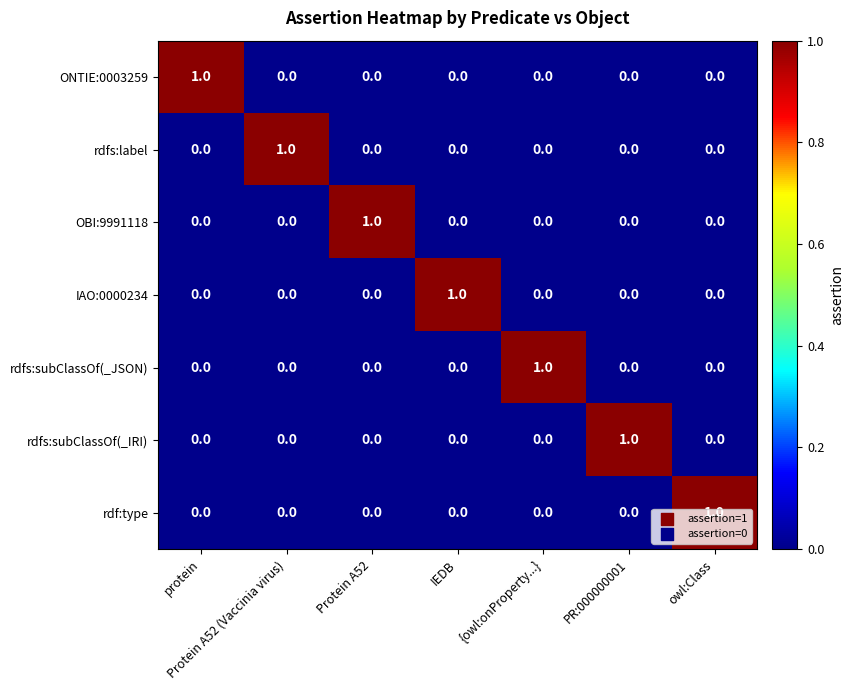

Is it true that rdfs:subClassOf(_IRI) equals 0 at {owl:onProperty...}?

True